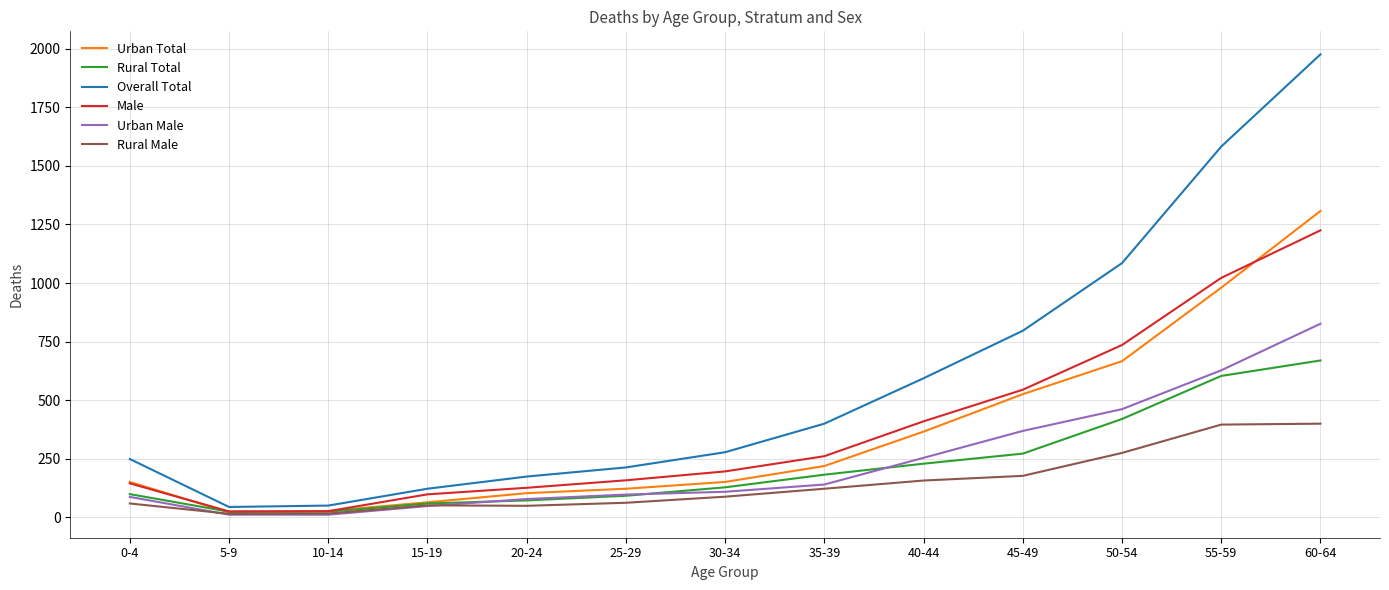

What is the total value across all series at 15-19?

436